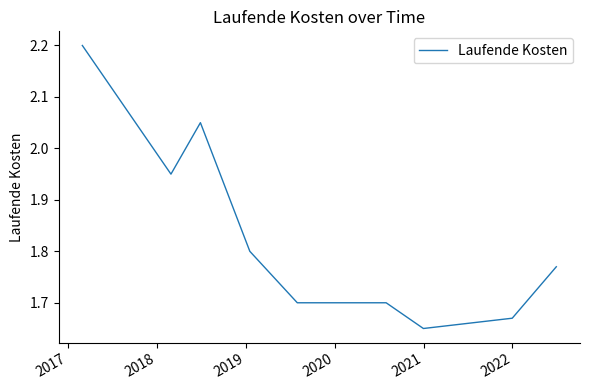

What is the maximum value shown in the chart?

2.2